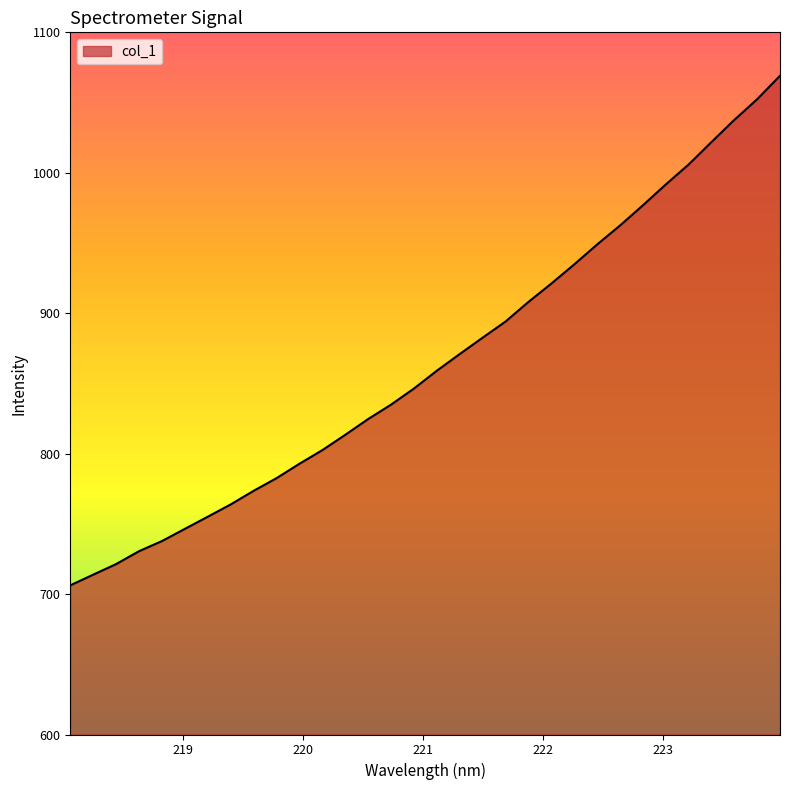

What is the maximum value shown in the chart?

1069.1